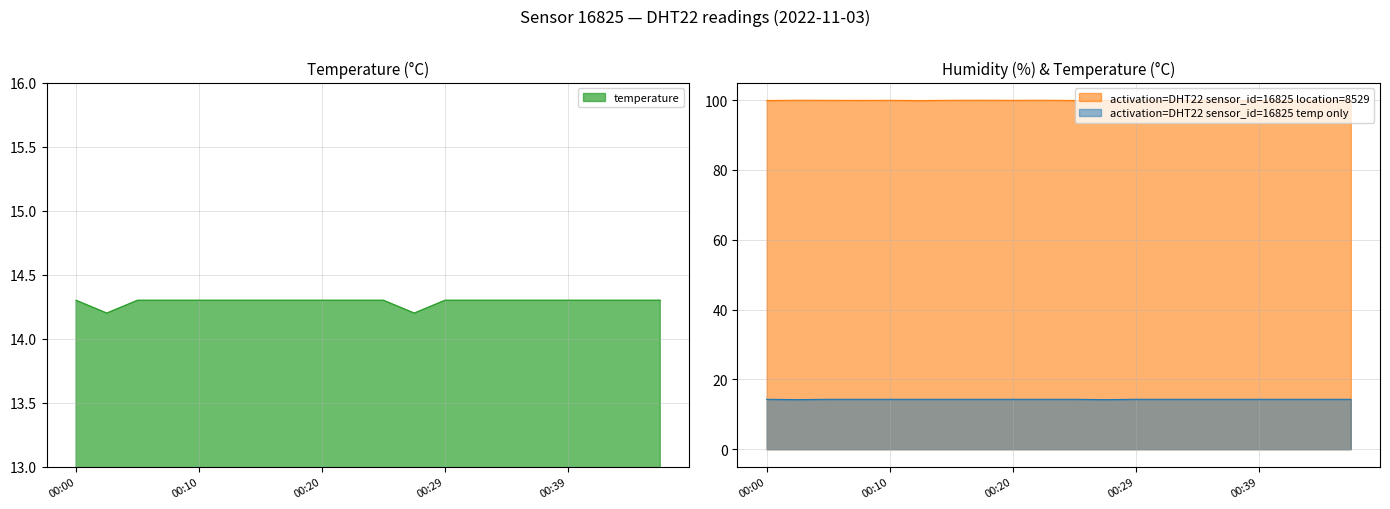

Does the chart display data point markers on the line(s)?

No